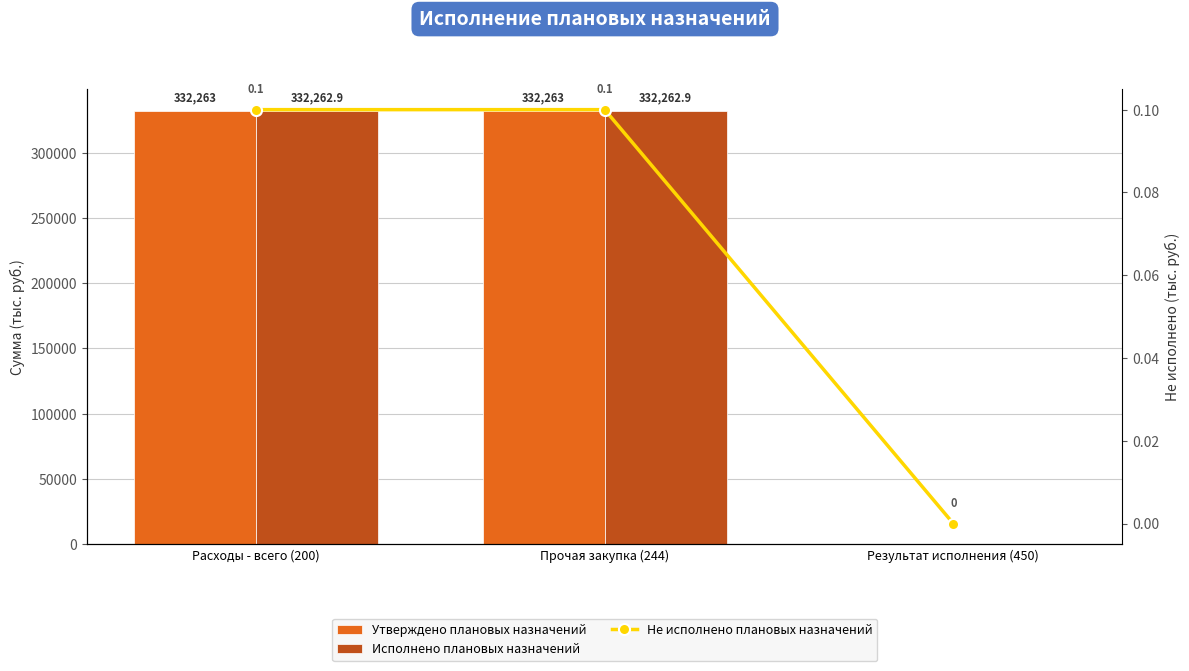

Are the bars horizontal?

No